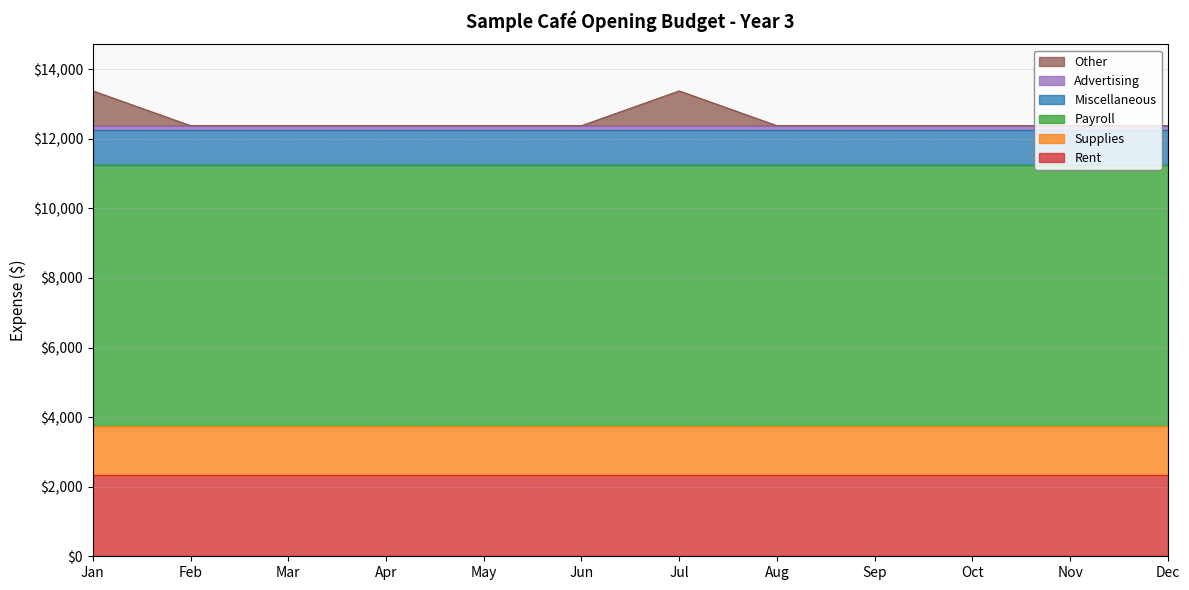

The value of Other at Mar is -492. True or false?

False